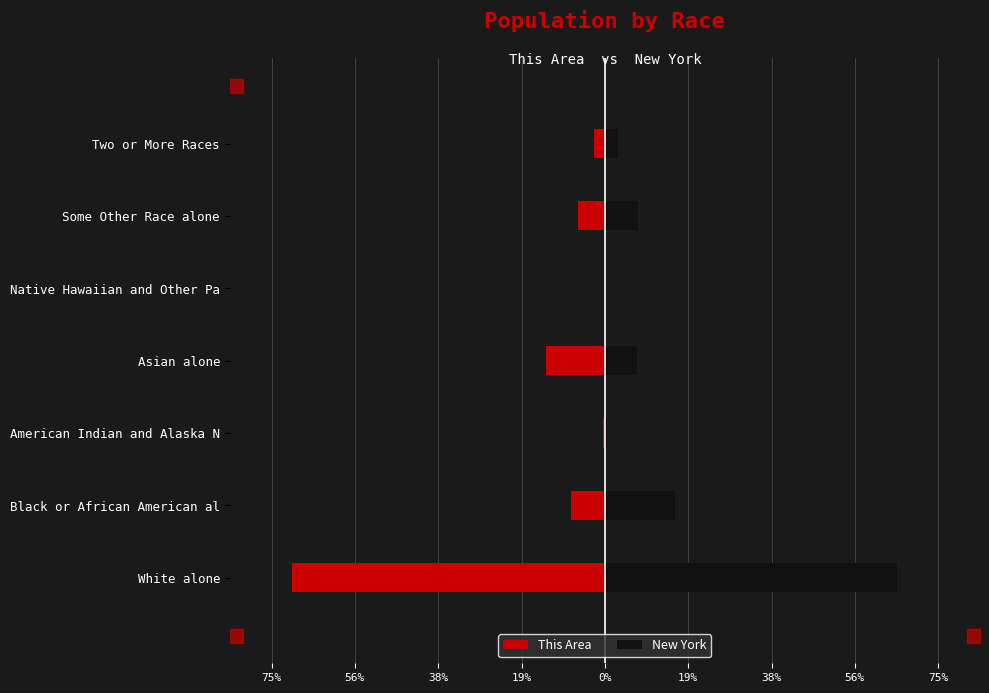

At how many categories does at least one series exceed 47?

1